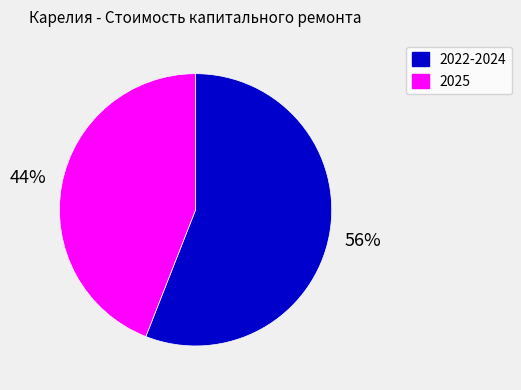

What percentage is the 2025 slice, to the nearest percent?

44%